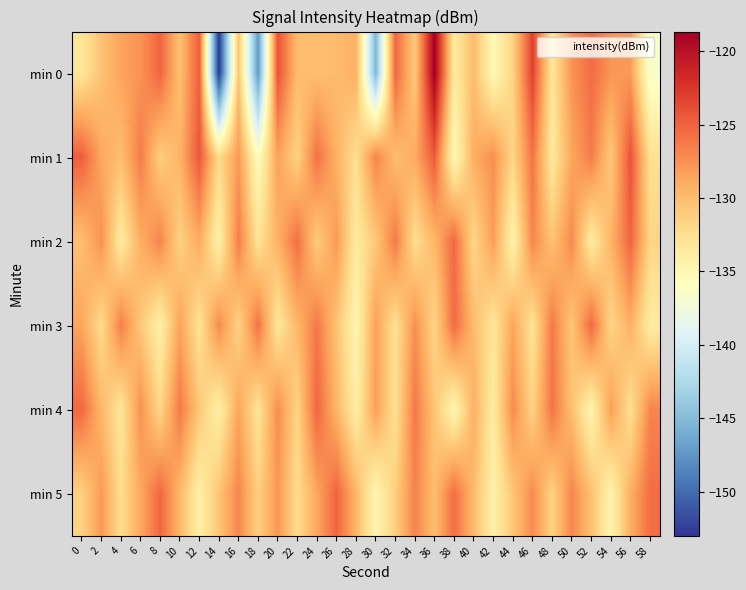

Which series has the largest range (max minus min)?

min 0